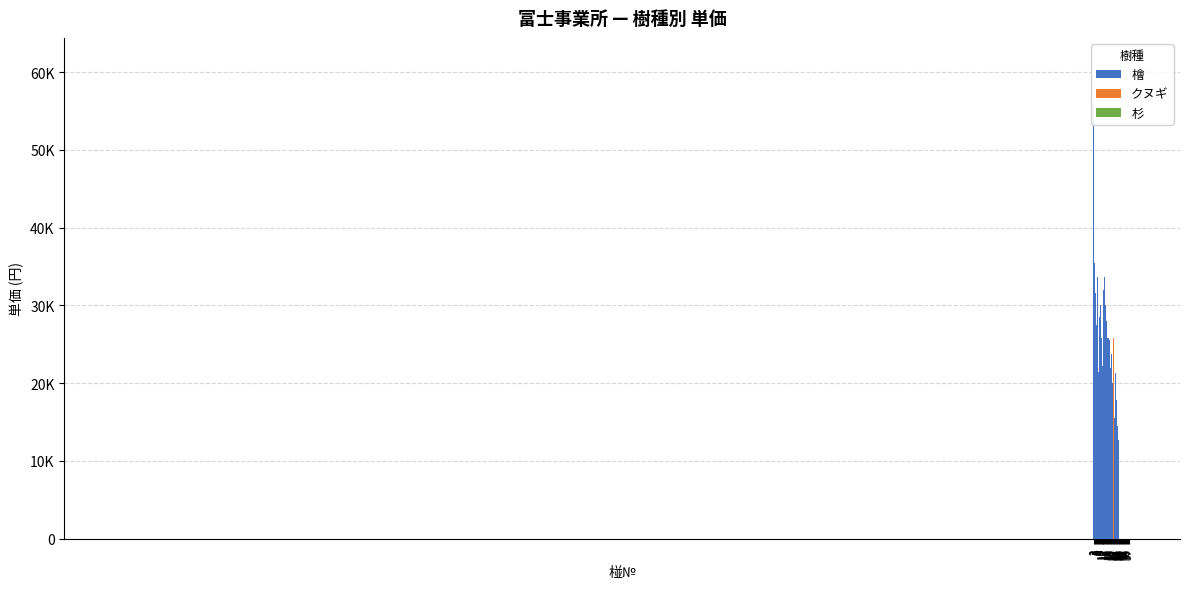

Where does the data first go above 22000?

1